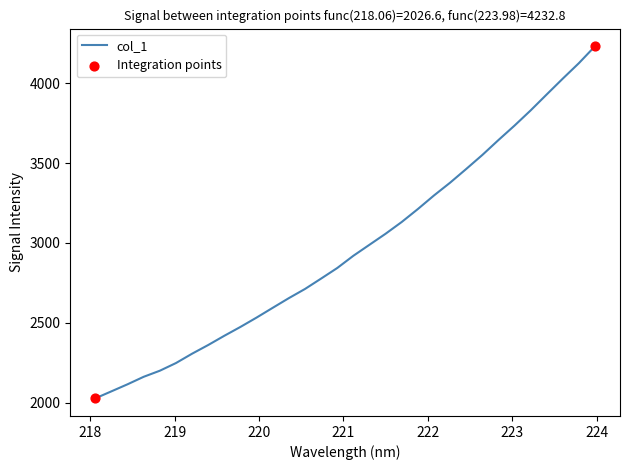

What is the minimum value shown in the chart?

2026.6